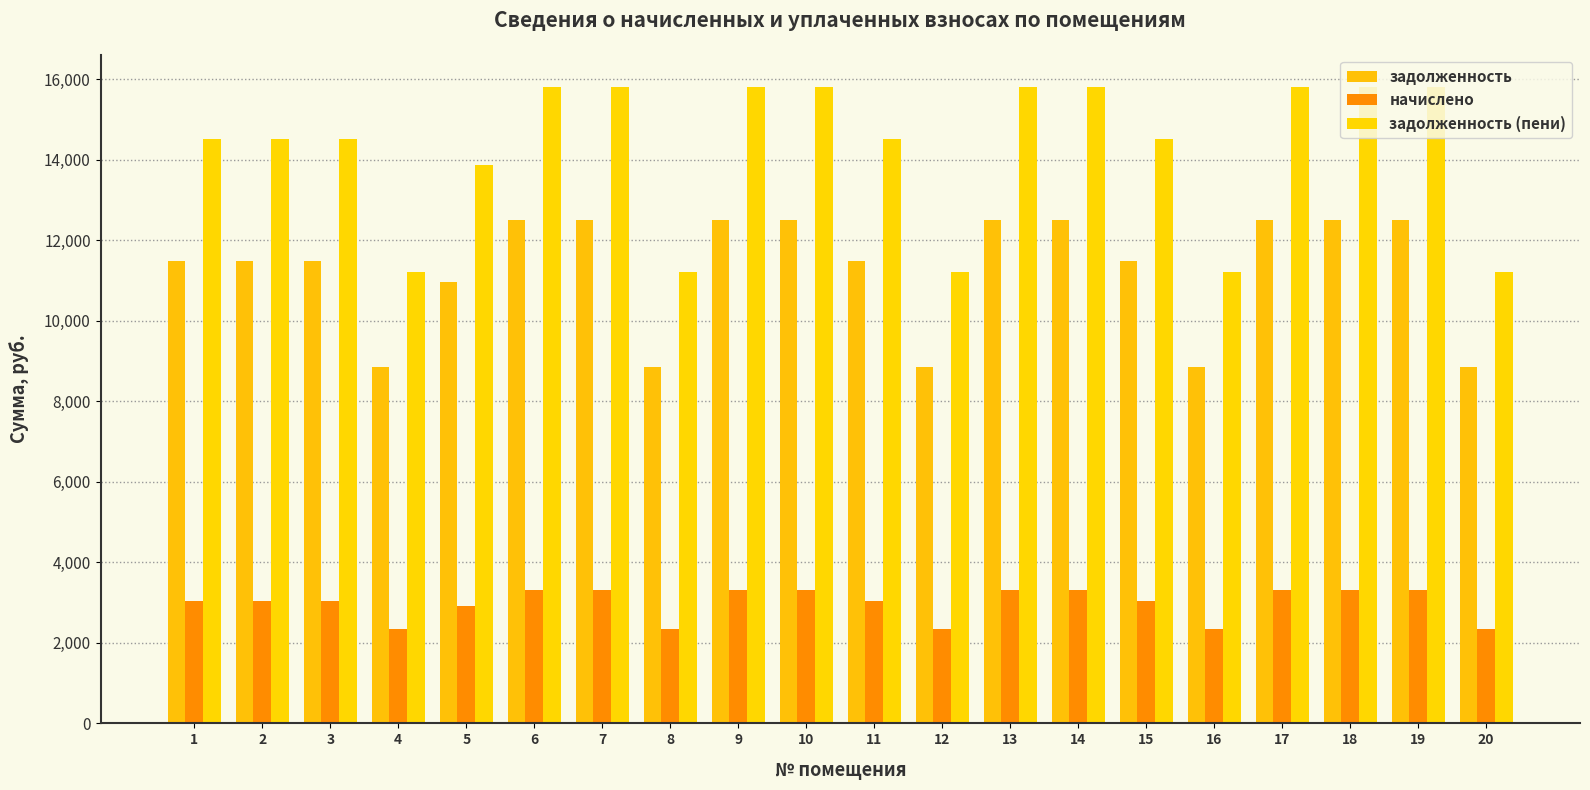

How many values in the задолженность (пени) series are below 14520?

6